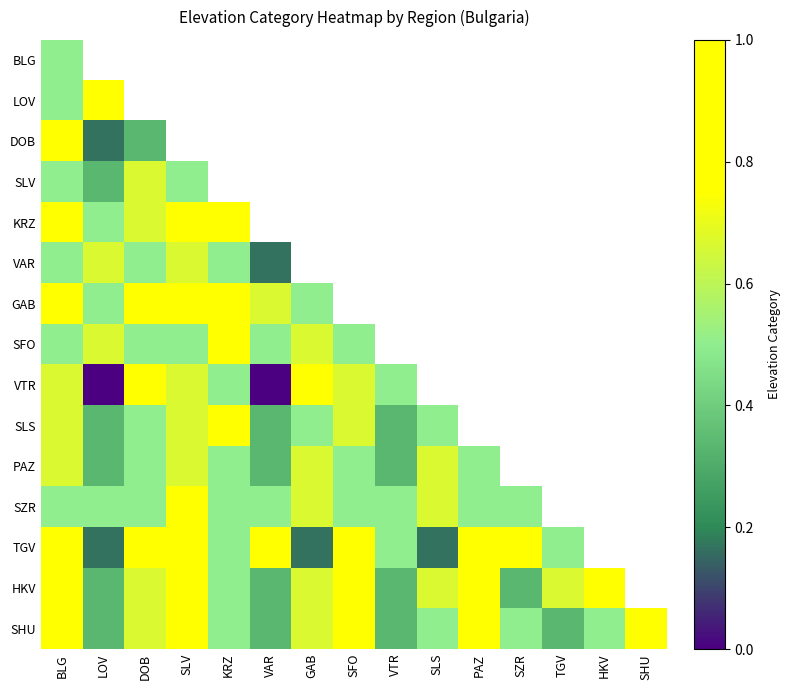

At how many categories does at least one series exceed 0?

15